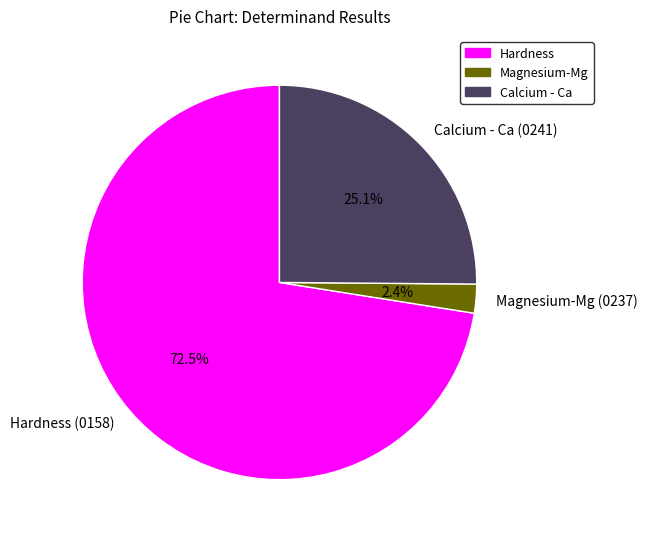

How much of the chart is everything except Calcium - Ca (0241)?

74.9%